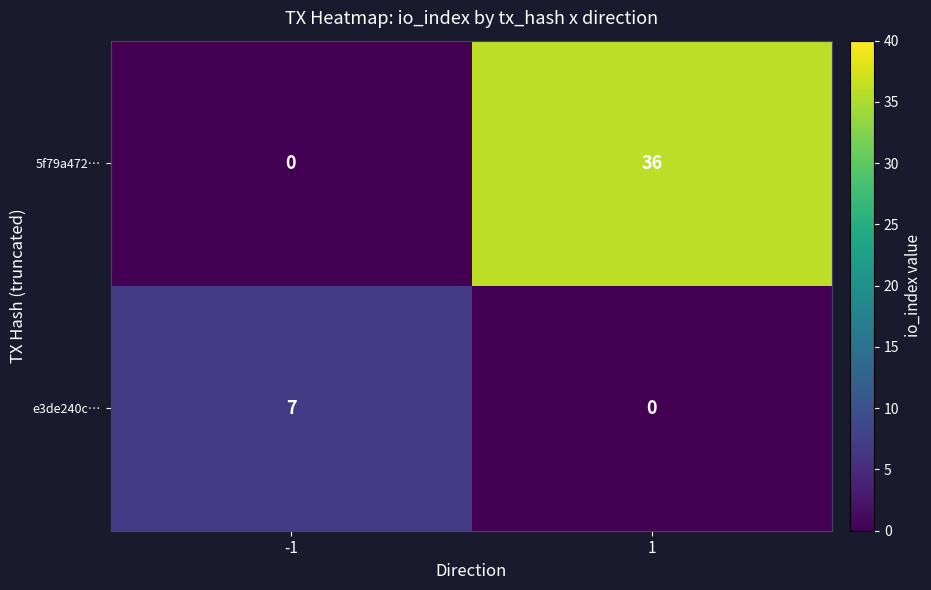

True or false: e3de240c… has a value of 3 at 1.

False